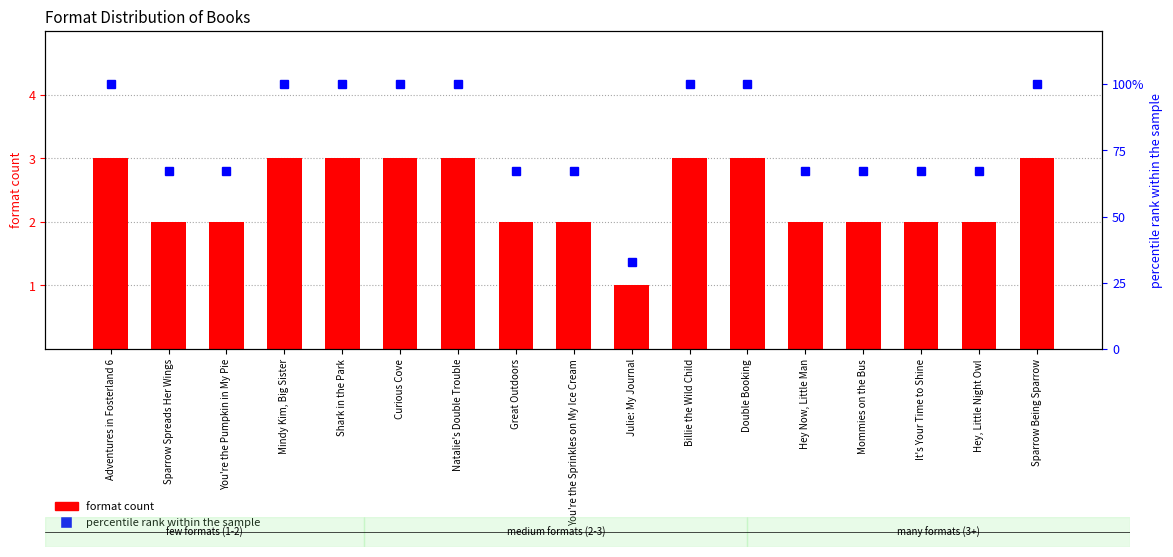

How many categories are shown in the chart?

17